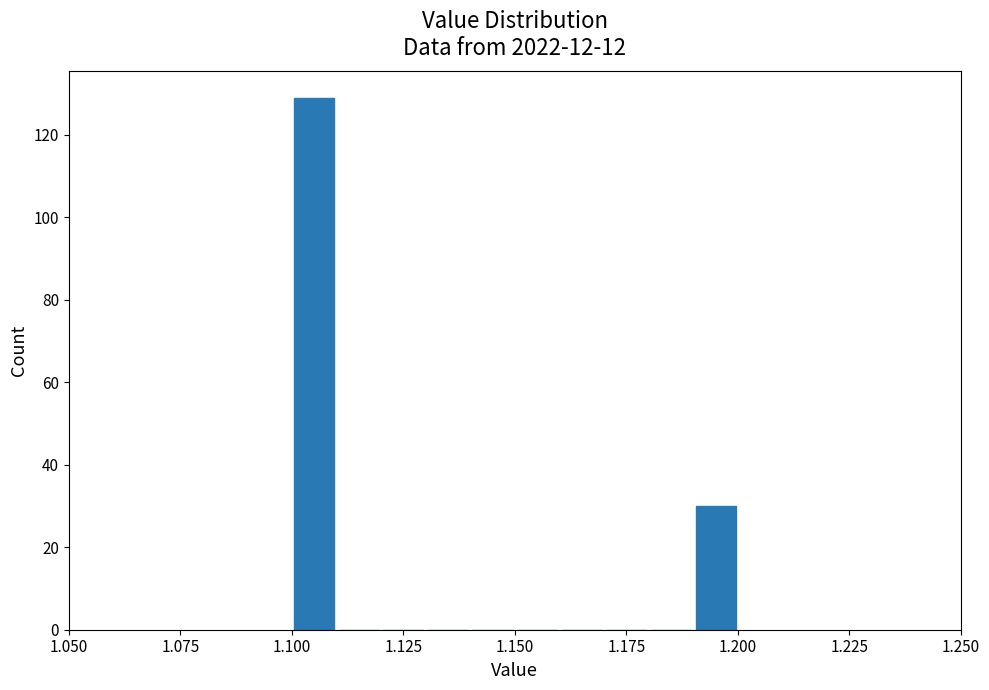

Read against the x-axis, roughly where is the centre of the tallest bar?

1.105